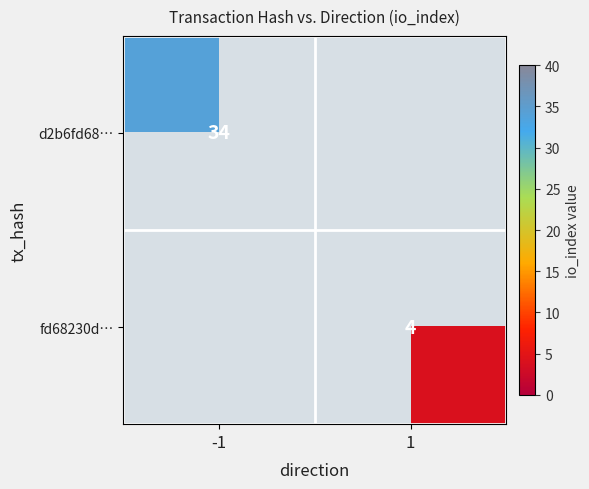

The value of fd68230d… at 1 is 5. True or false?

False